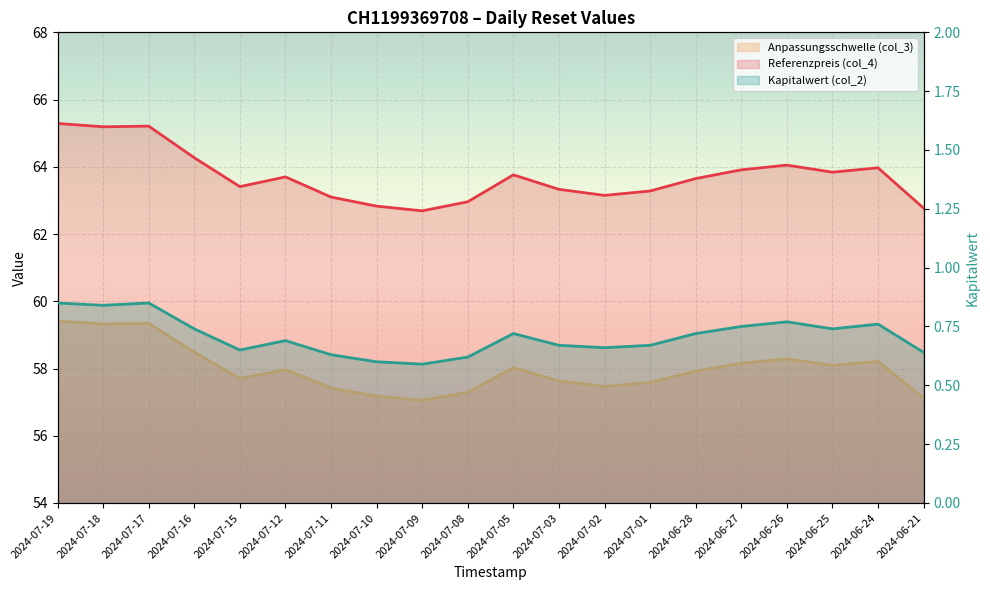

At which label does Referenzpreis (col_4) reach its minimum?

2024-07-09